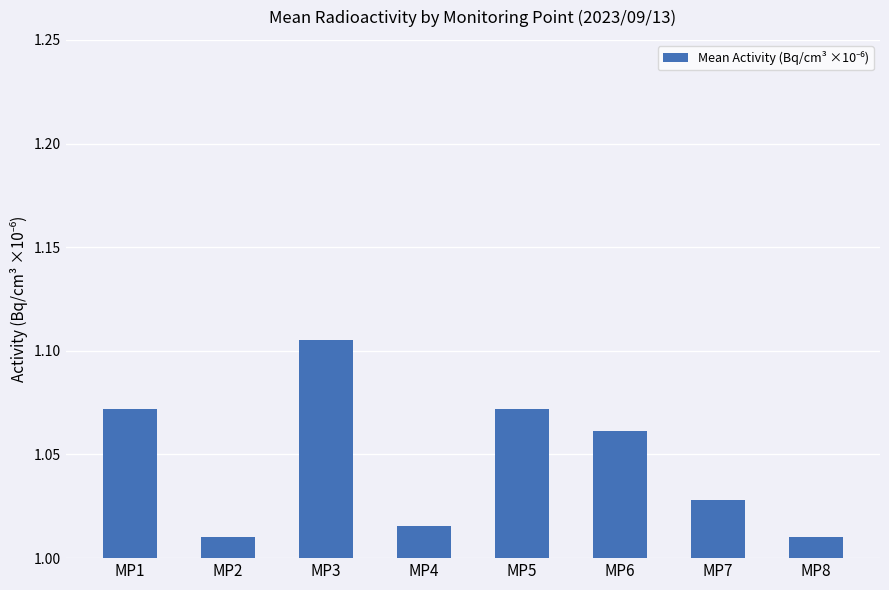

What is the sum of the values at MP6 and MP7?

2.1